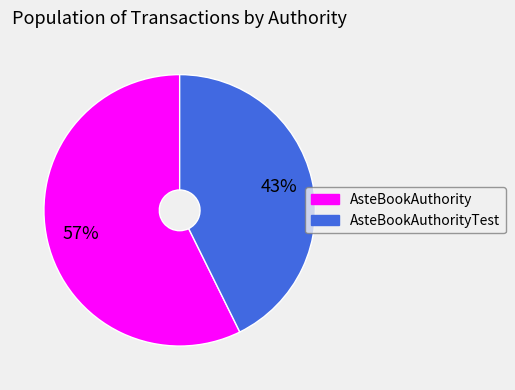

Count the number of slices in the pie.

2